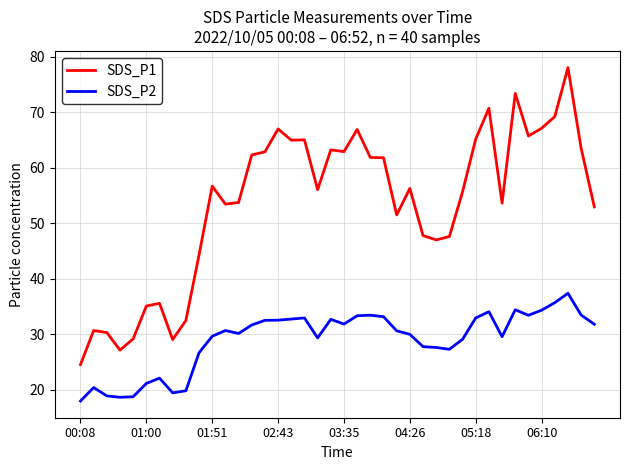

What is the difference between the maximum and minimum values in the SDS_P2 series?

19.4